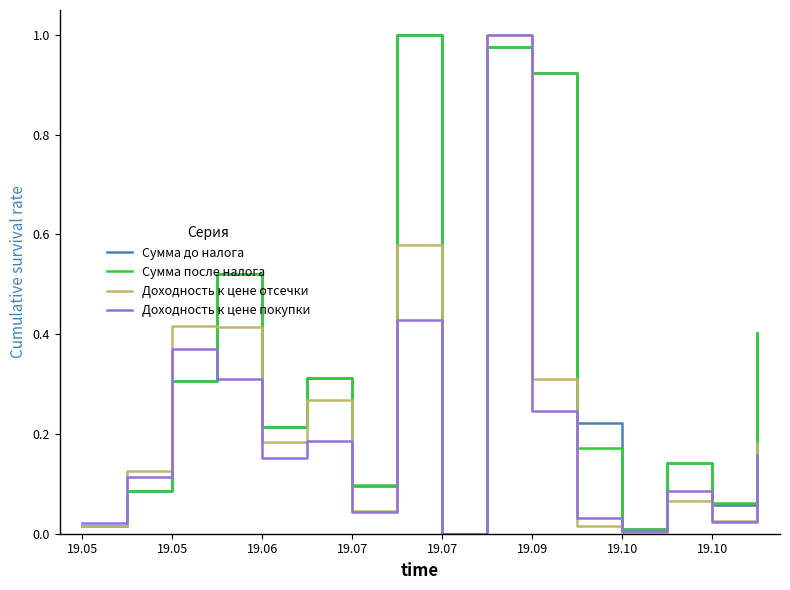

Where is the first local minimum for Доходность к цене отсечки?

19.06